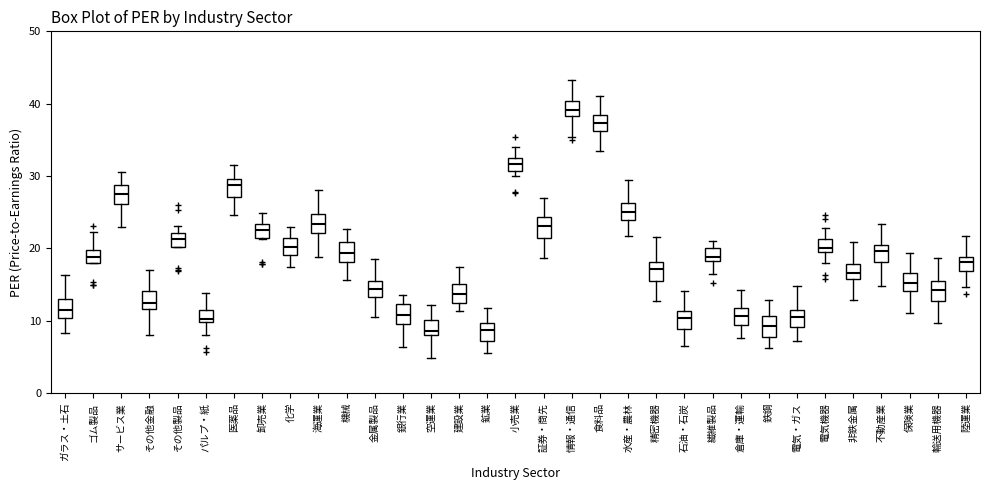

Reading left to right, transcribe this box plot: for each box, give where its median line is, the range the box spans, and where its two whiskers end, as read against the y-axis. The values are not printed on the chart, so give them approximately, as read against the axis.

ガラス・土石: median 11, box 10 to 13, whiskers 8 to 16
ゴム製品: median 19, box 18 to 20, whiskers 18 to 22
サービス業: median 28, box 26 to 29, whiskers 23 to 31
その他金融: median 12 (inside the box), box 12 to 14, whiskers 8 to 17
その他製品: median 21, box 20 to 22, whiskers 20 to 23
パルプ・紙: median 10 (just above the box's lower edge), box 10 to 11, whiskers 8 to 14
医薬品: median 29, box 27 to 30, whiskers 25 to 32
卸売業: median 22, box 21 to 23, whiskers 21 to 25
化学: median 20, box 19 to 21, whiskers 17 to 23
海運業: median 23, box 22 to 25, whiskers 19 to 28
機械: median 19, box 18 to 21, whiskers 16 to 23
金属製品: median 14, box 13 to 15, whiskers 11 to 19
銀行業: median 11, box 10 to 12, whiskers 6 to 14
空運業: median 9, box 8 to 10, whiskers 5 to 12
建設業: median 14, box 12 to 15, whiskers 11 to 17
鉱業: median 9, box 7 to 10, whiskers 5 to 12
小売業: median 32 (inside the box), box 31 to 32, whiskers 30 to 34
証券・商先: median 23, box 21 to 24, whiskers 19 to 27
情報・通信: median 39, box 38 to 40, whiskers 35 to 43
食料品: median 37, box 36 to 38, whiskers 34 to 41
水産・農林: median 25, box 24 to 26, whiskers 22 to 29
精密機器: median 17, box 16 to 18, whiskers 13 to 22
石油・石炭: median 10, box 9 to 11, whiskers 7 to 14
繊維製品: median 19, box 18 to 20, whiskers 16 to 21
倉庫・運輸: median 11, box 9 to 12, whiskers 8 to 14
鉄鋼: median 9, box 8 to 11, whiskers 6 to 13
電気・ガス: median 11 (inside the box), box 9 to 11, whiskers 7 to 15
電気機器: median 20 (just above the box's lower edge), box 20 to 21, whiskers 18 to 23
非鉄金属: median 17, box 16 to 18, whiskers 13 to 21
不動産業: median 20 (just below the box's upper edge), box 18 to 20, whiskers 15 to 23
保険業: median 15, box 14 to 17, whiskers 11 to 19
輸送用機器: median 14, box 13 to 16, whiskers 10 to 19
陸運業: median 18, box 17 to 19, whiskers 15 to 22